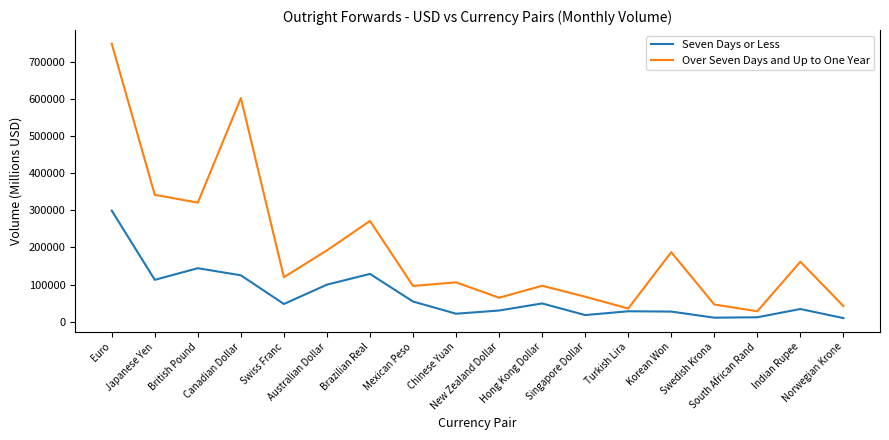

Rank the series by their average value, from lowest to highest.

Seven Days or Less, Over Seven Days and Up to One Year